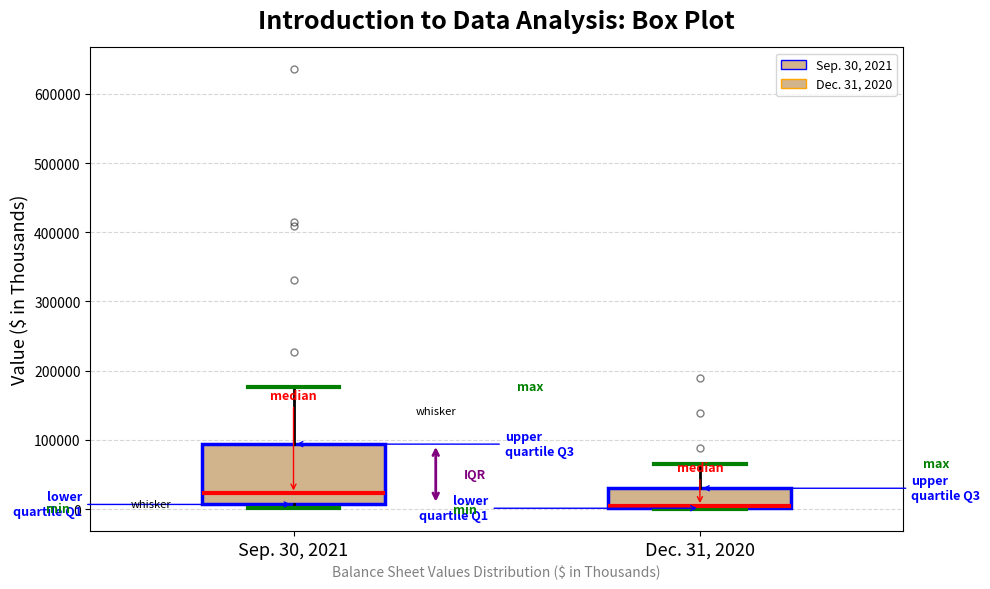

Which box's median line is the highest?

Sep. 30, 2021